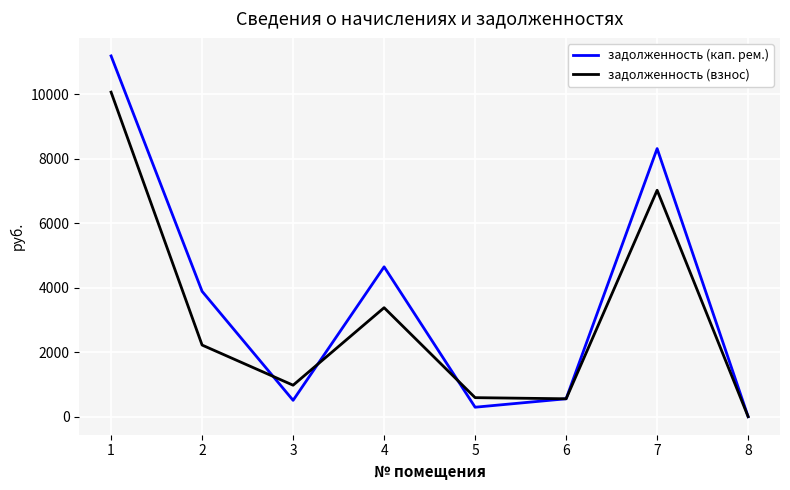

How many values in the задолженность (взнос) series are below 2220?

4